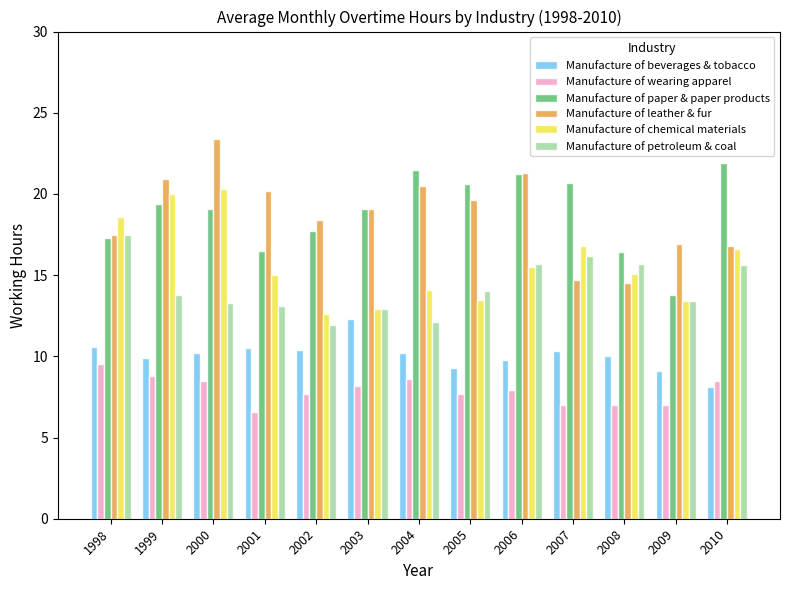

Is it true that Manufacture of paper & paper products equals 20.6 at 2005?

True